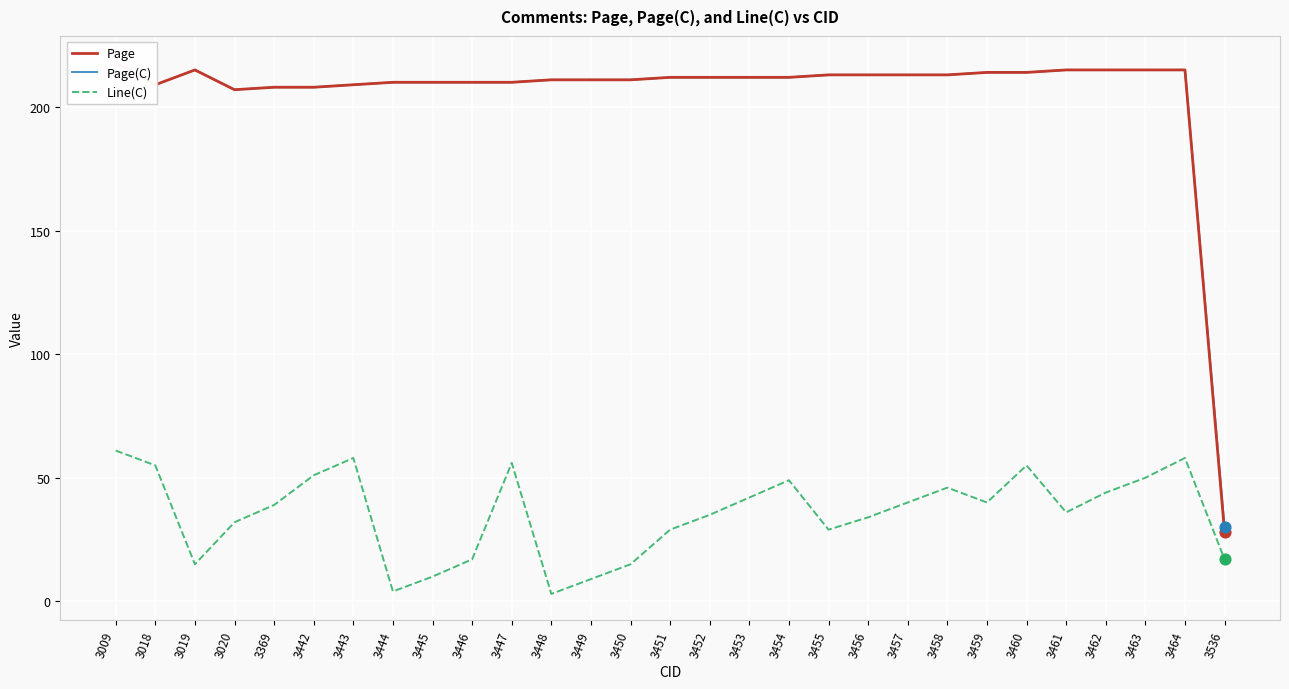

Which series reaches the maximum Y coordinate?

Page